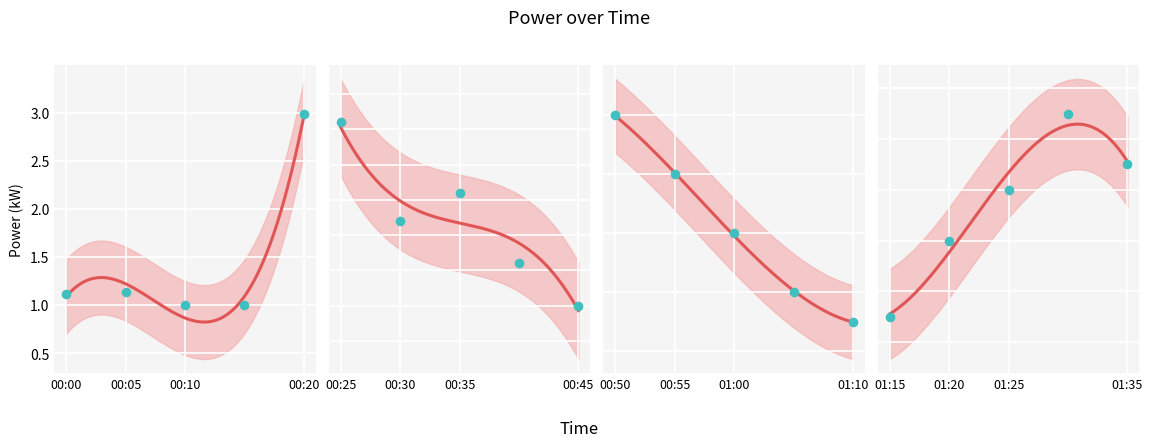

Between 01:35 and 01:00, which is larger?

01:35